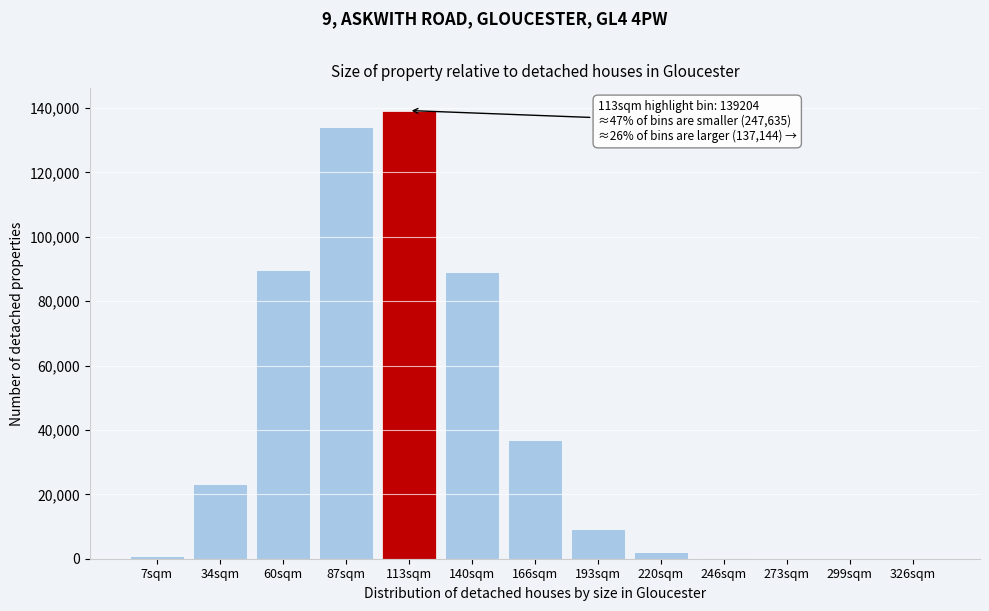

Where is the data nearest to the value 69602?

140sqm